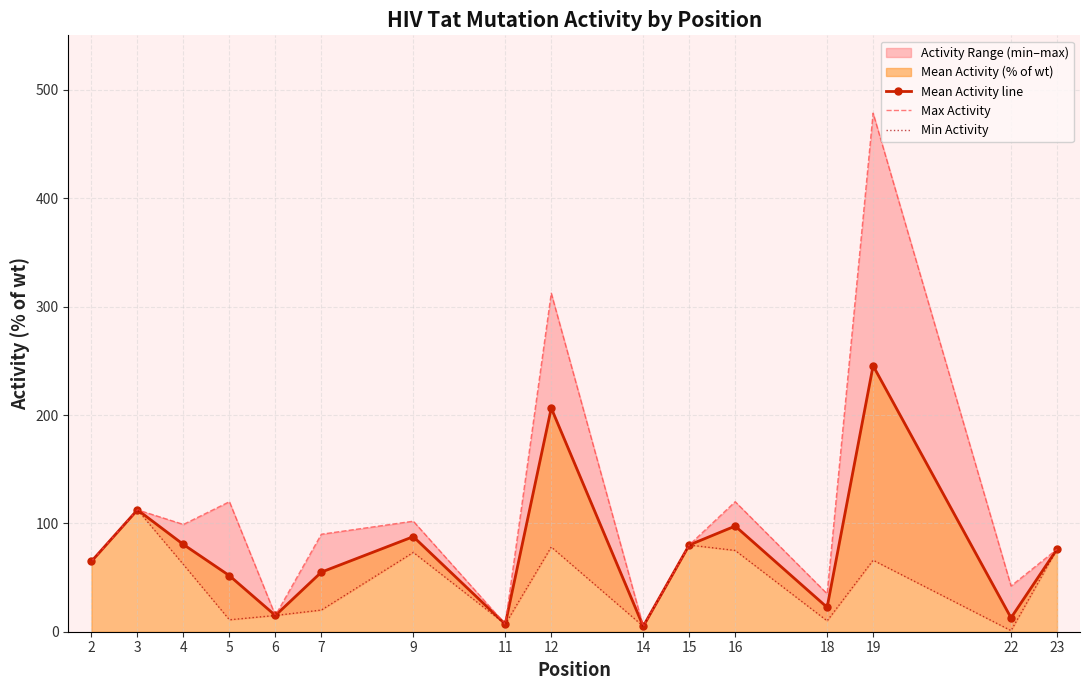

In Max Activity, how many points are higher than both neighbors (excluding endpoints)?

6